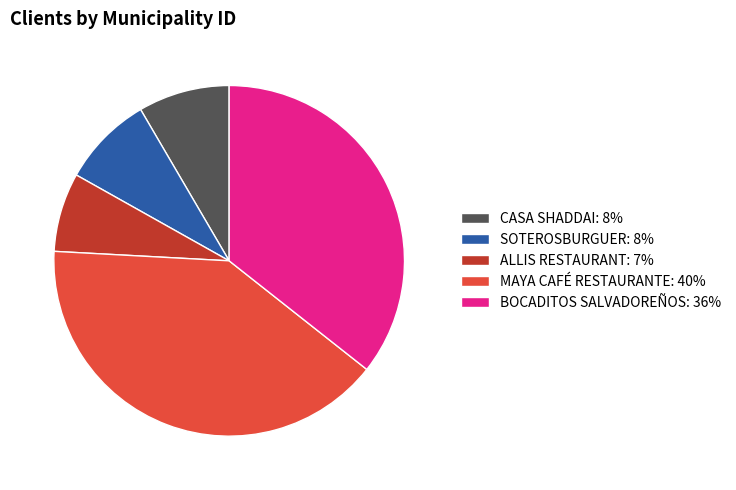

Is it true that MAYA CAFÉ RESTAURANTE is 40% of the pie?

True